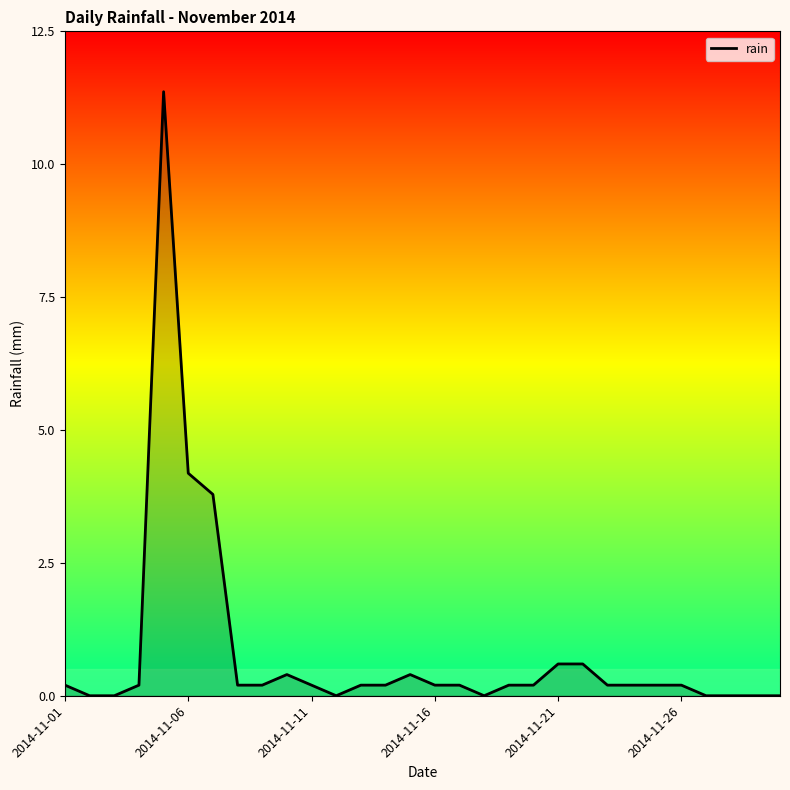

What is the difference between the maximum and minimum values?

11.4